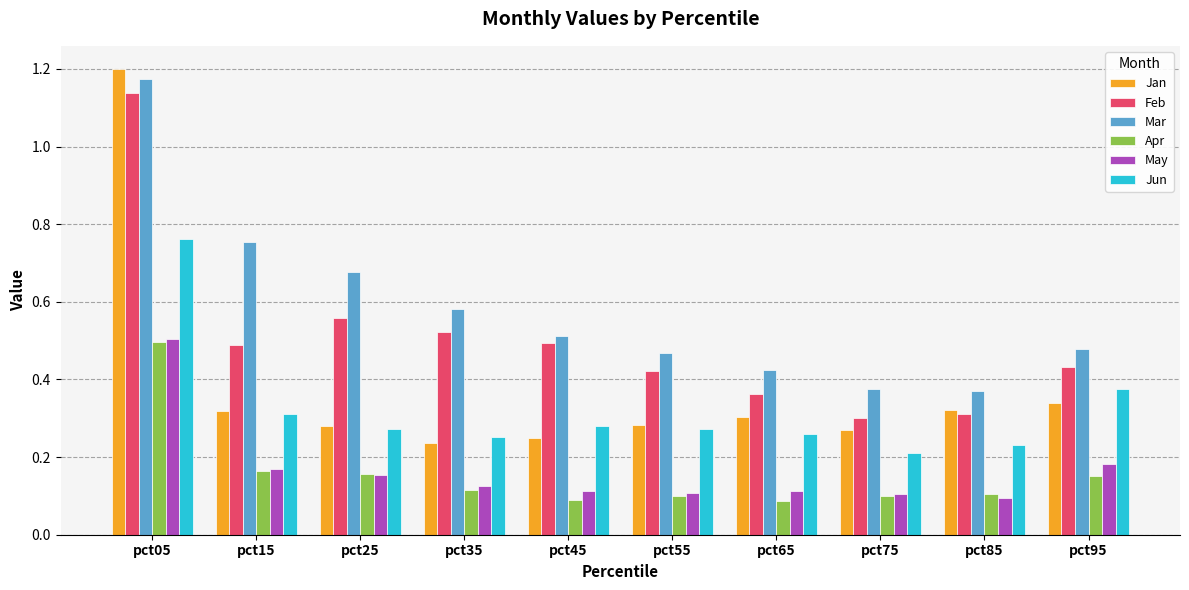

Is it true that Jun equals 0.3 at pct25?

True